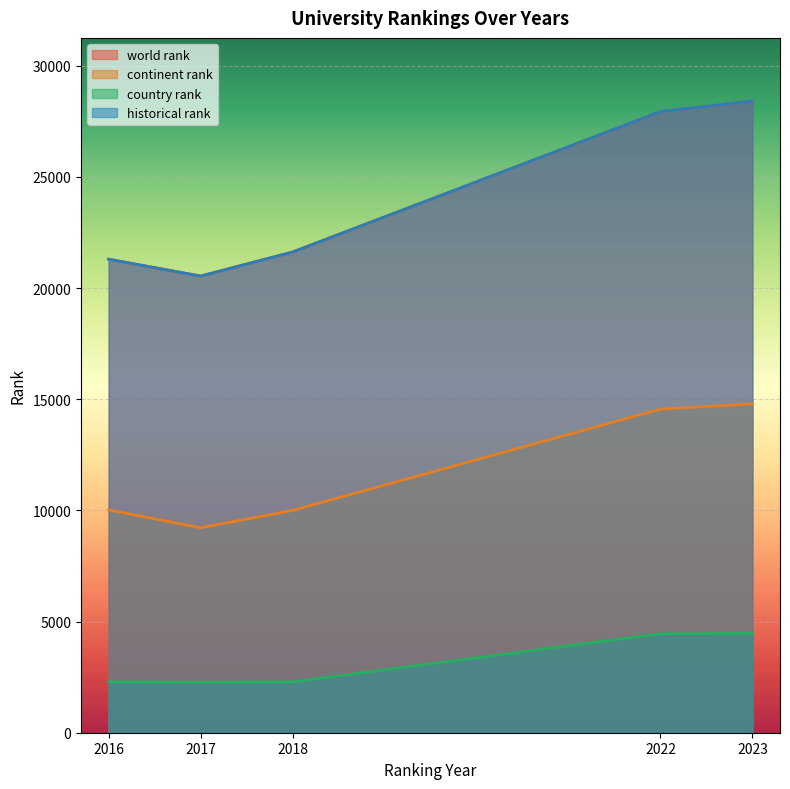

True or false: world rank and continent rank cross at least once.

False